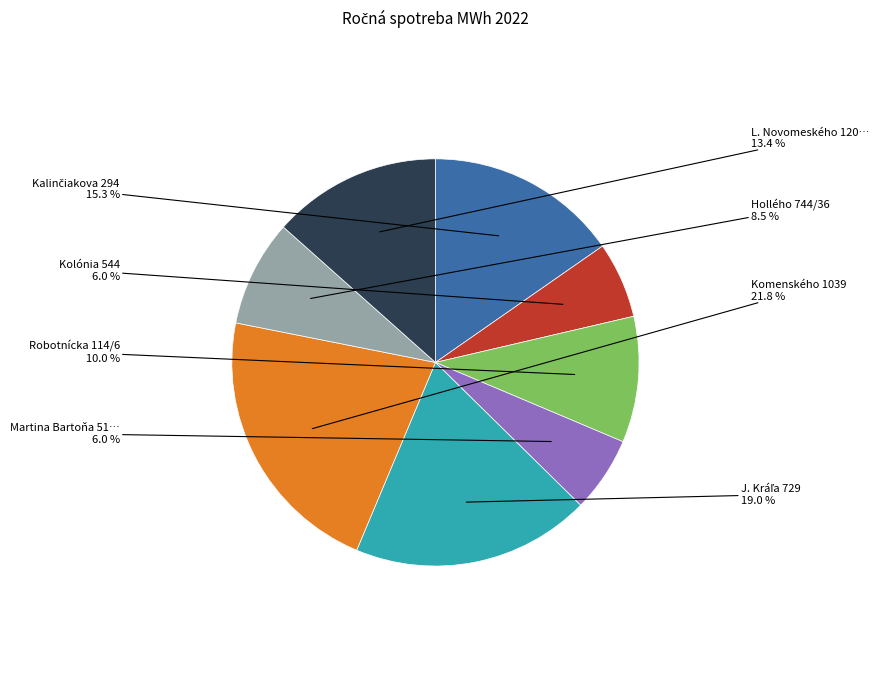

Is there any slice that represents more than half of the pie?

No